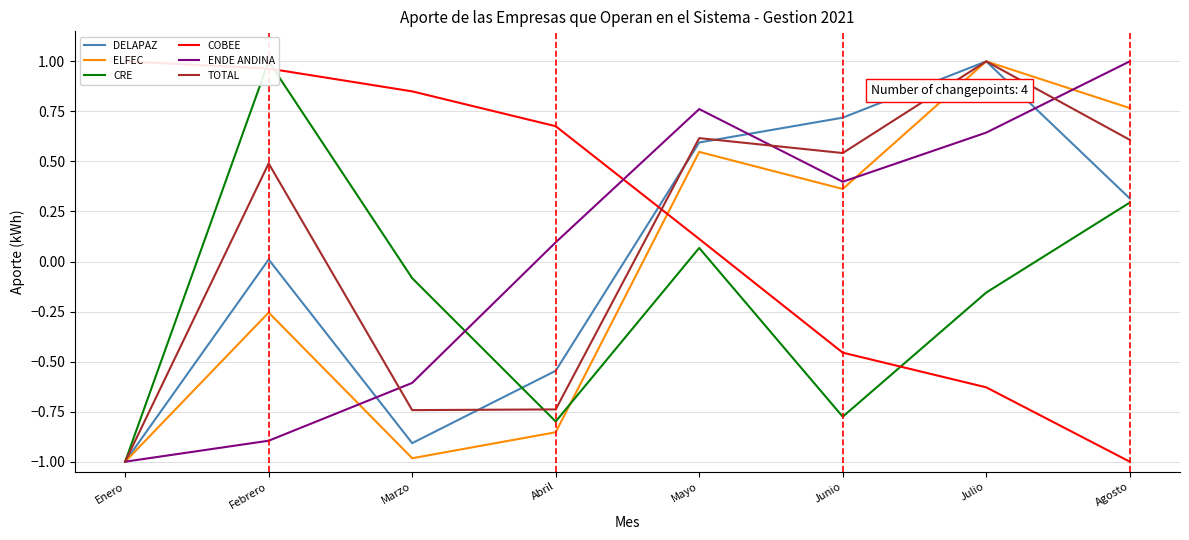

Does the chart have visible grid lines?

Yes